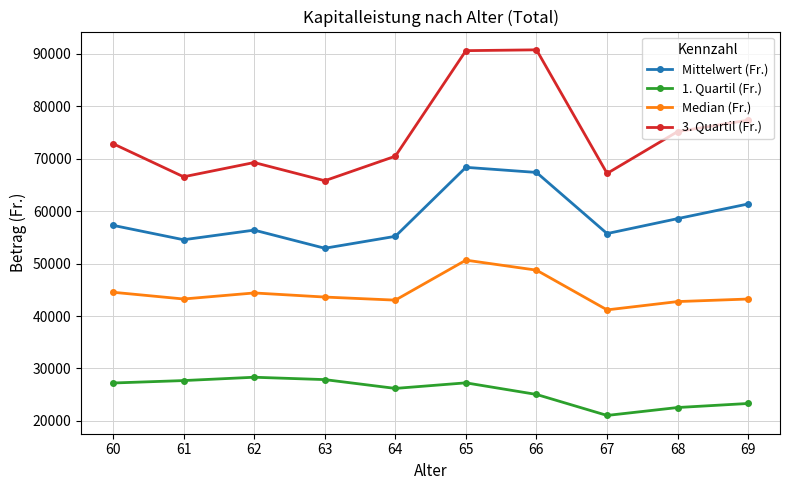

The Median (Fr.) series shows 65594.8 at 64. True or false?

False